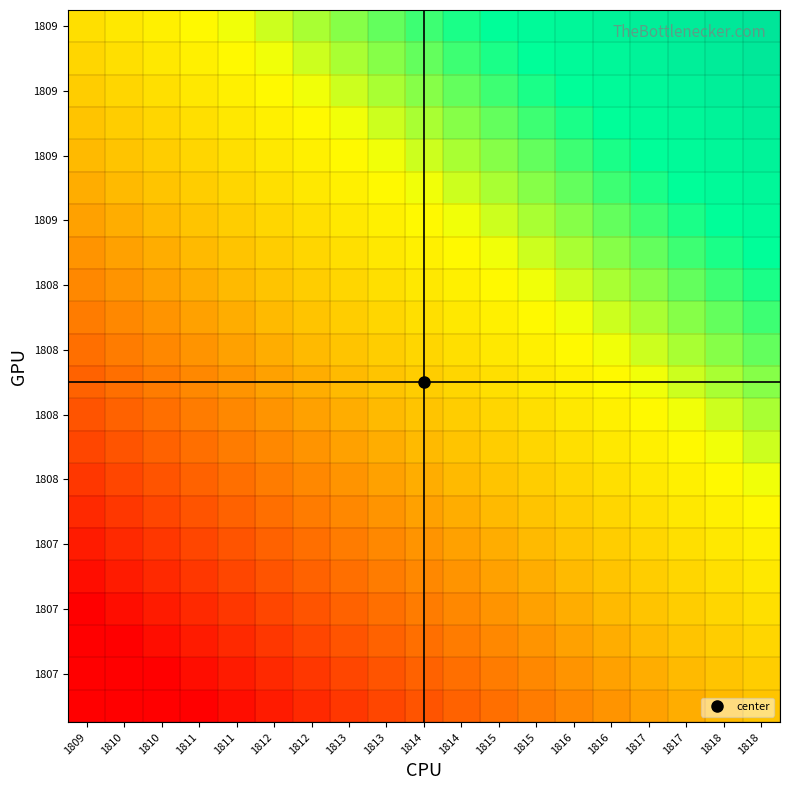

Count the number of categories in the chart.

19